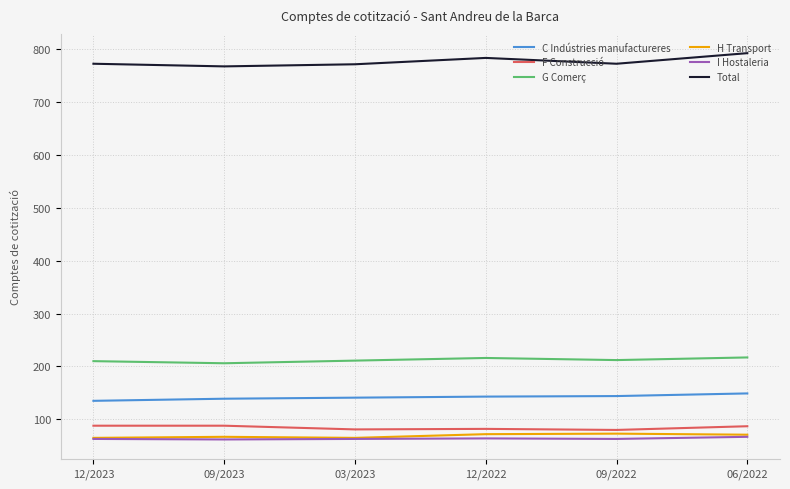

Count the H Transport values in the range 65 to 72.

5